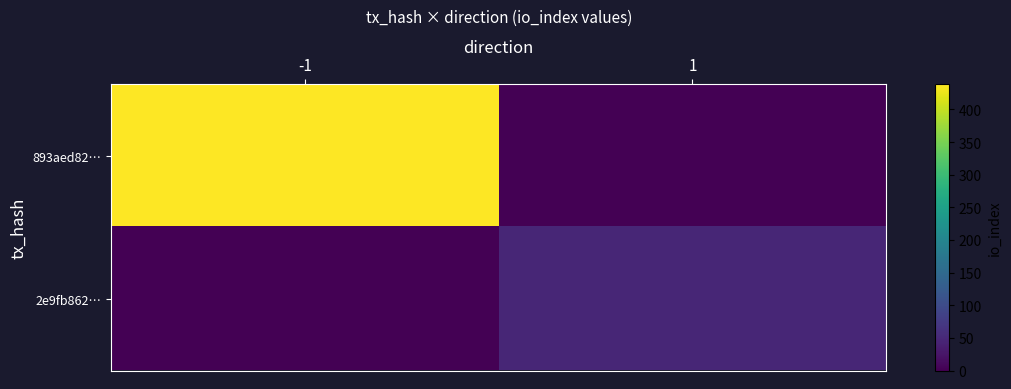

Reading left to right, extract all data points from this chart.

893aed82…: -1=439	1=0
2e9fb862…: -1=0	1=47